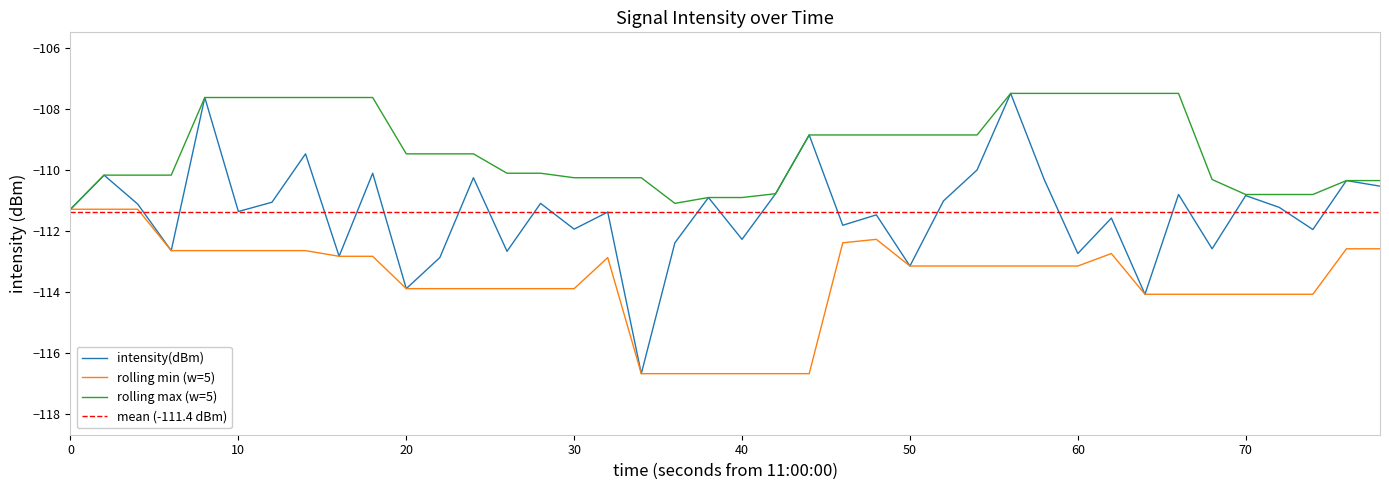

What is the greatest value displayed?

-107.5